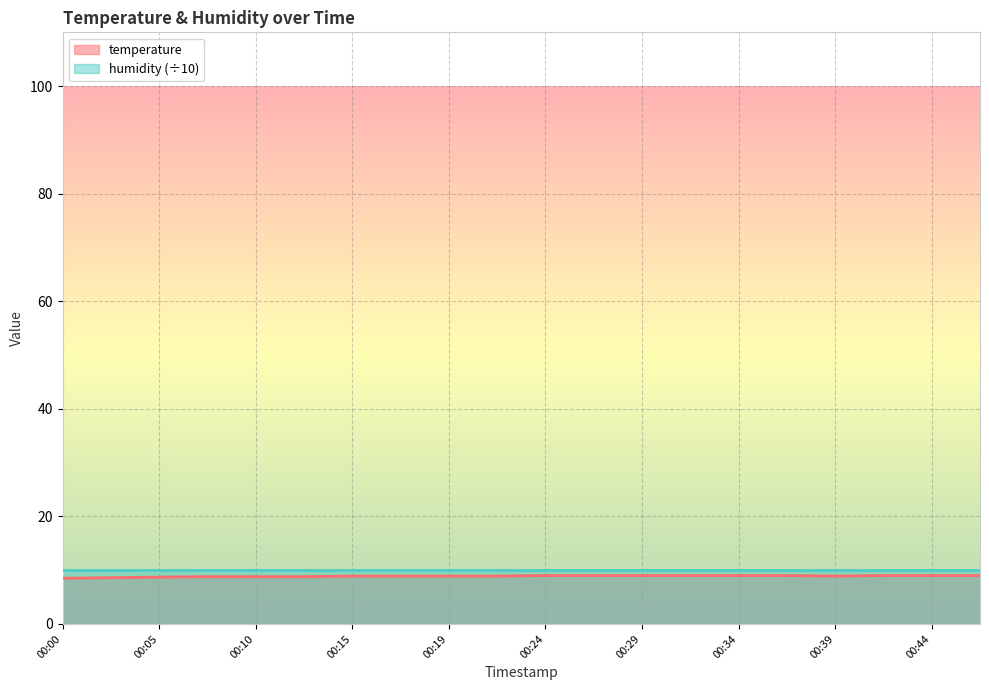

The chart shows a value of 6.0 at 00:34. True or false?

False